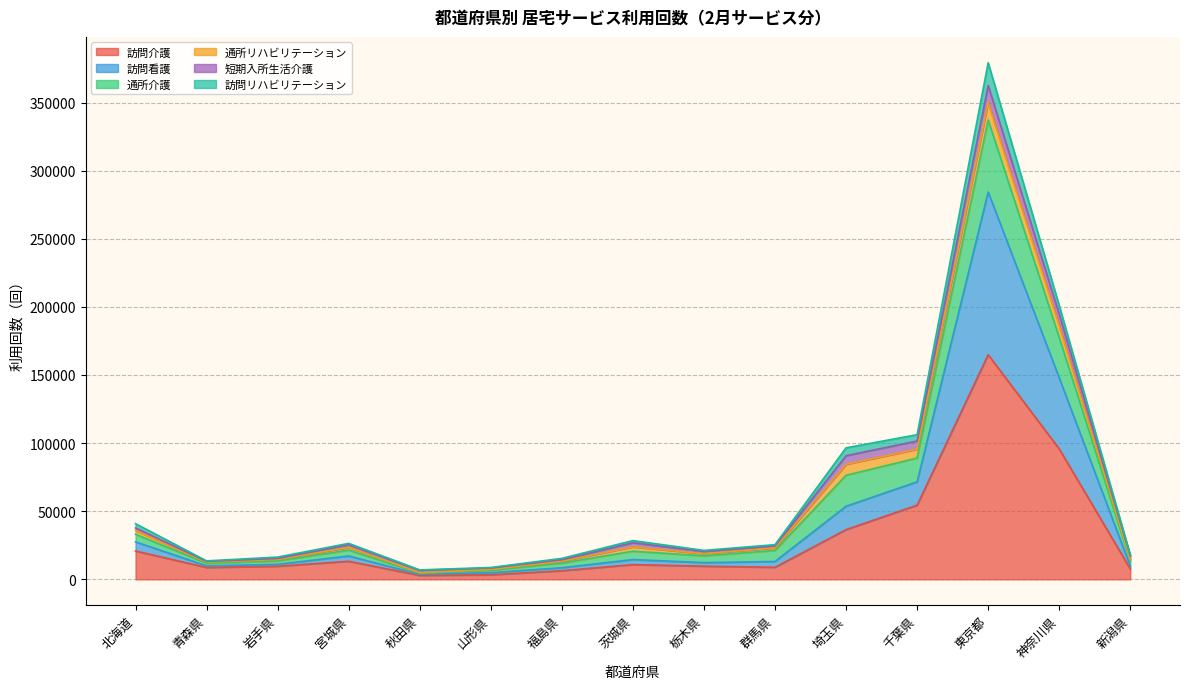

Does the chart have visible grid lines?

Yes